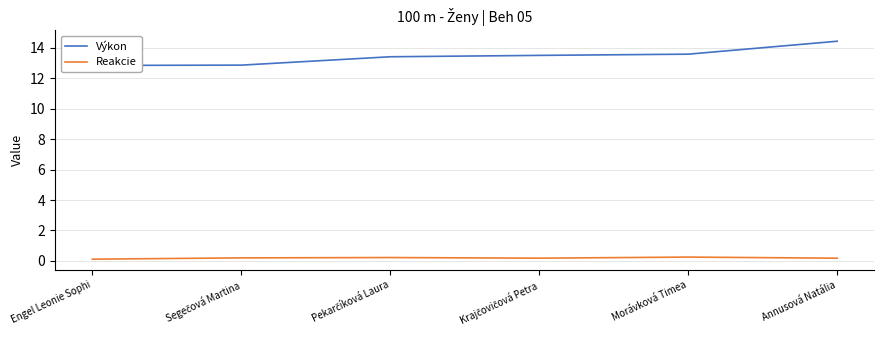

Read the Výkon value at Morávková Timea.

13.6